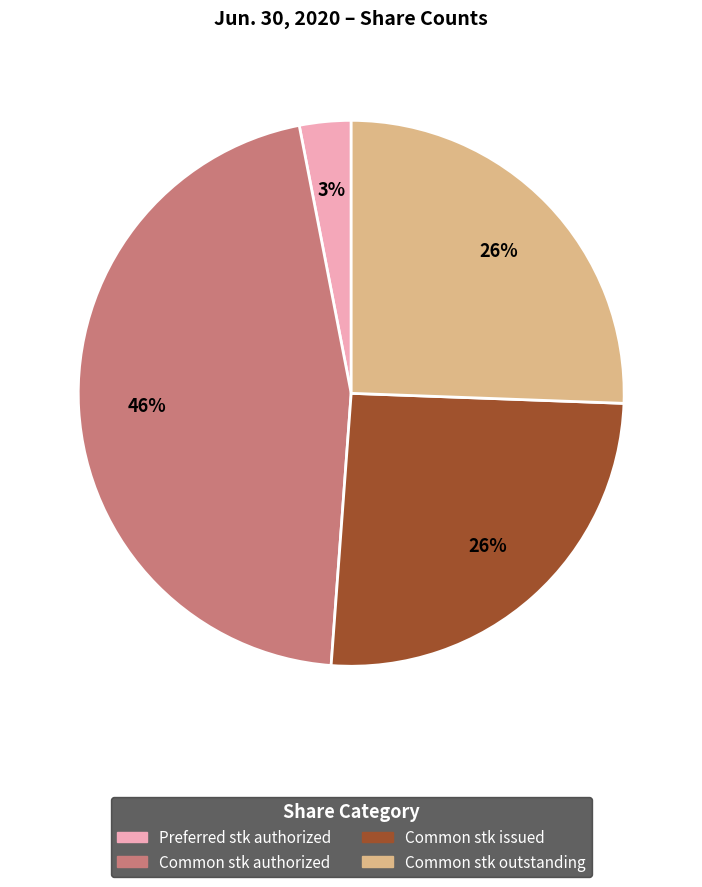

To the nearest percent, what is the average slice percentage?

25%